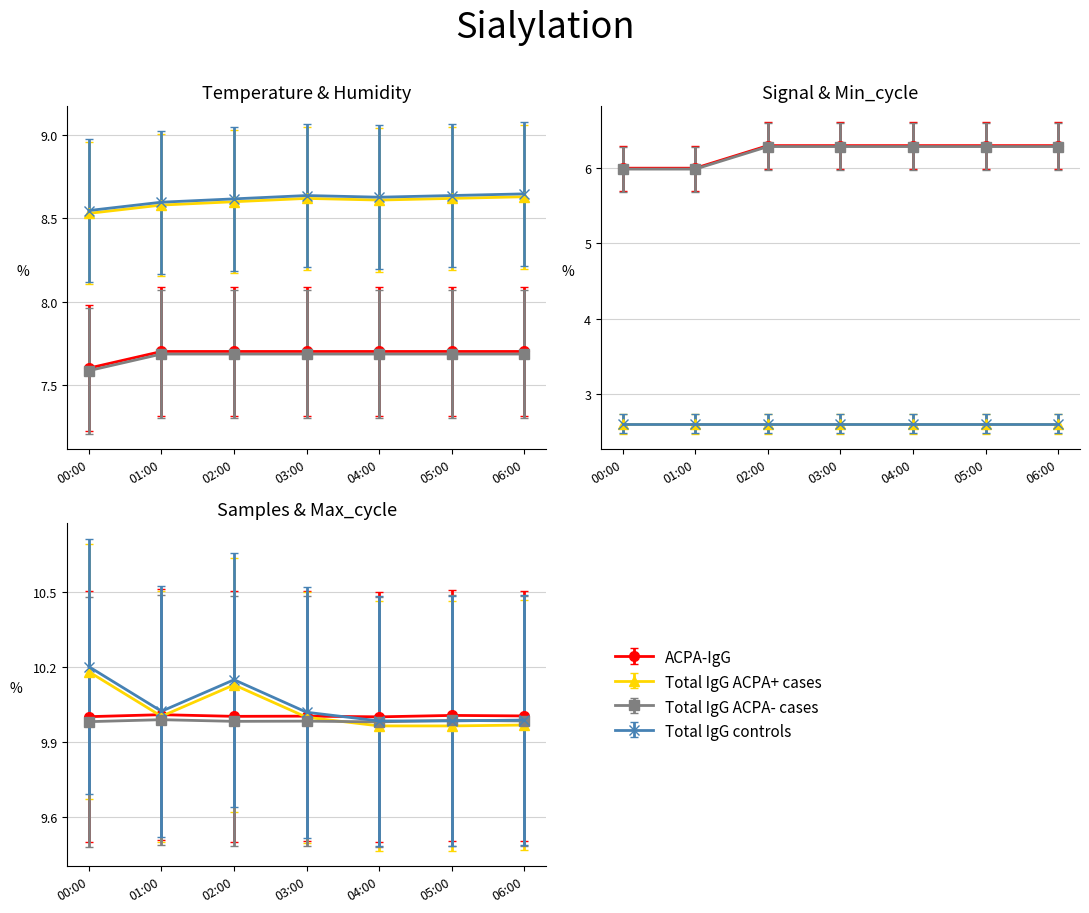

Which has a higher value, 06:00 or 04:00?

06:00